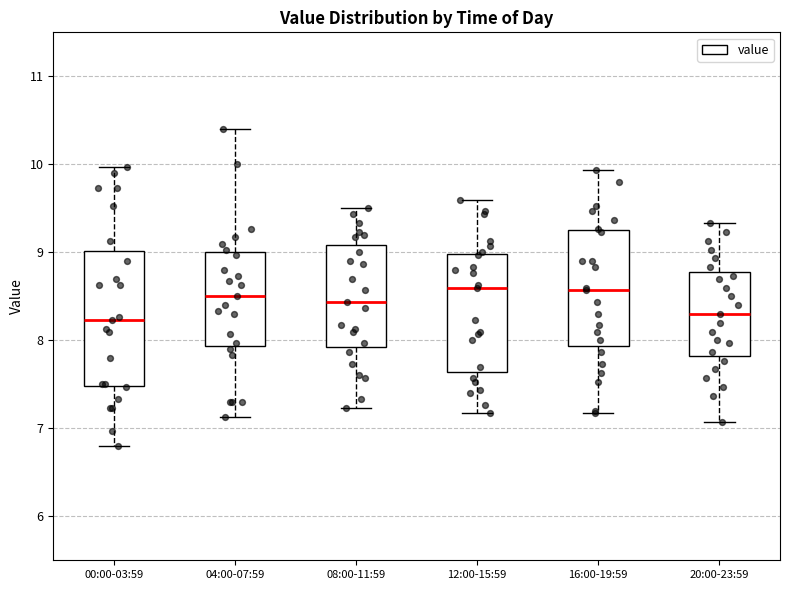

Where is the lower edge of the box for 00:00-03:59 on the y-axis? The values are not printed on the chart, so give them approximately, as read against the axis.

7.5